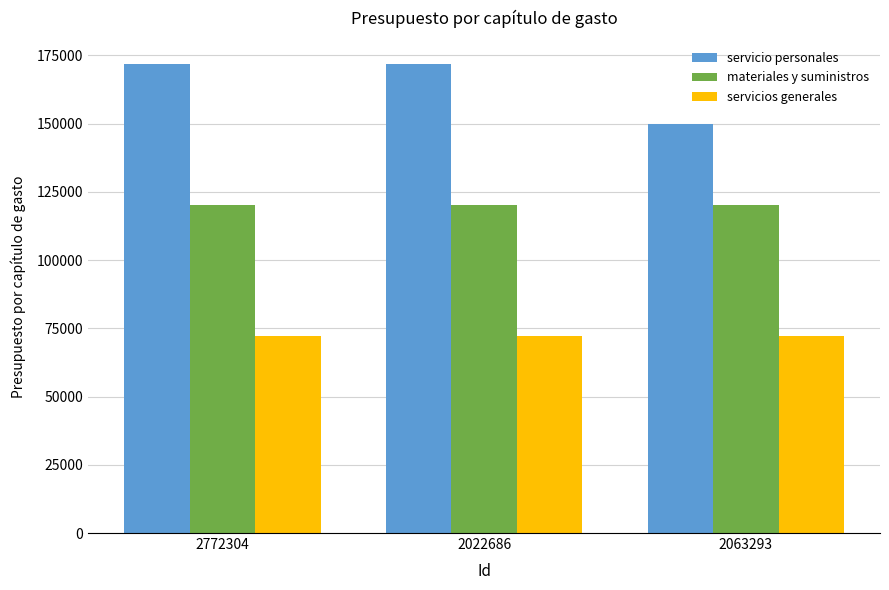

How many values in the servicio personales series are below 171675?

1